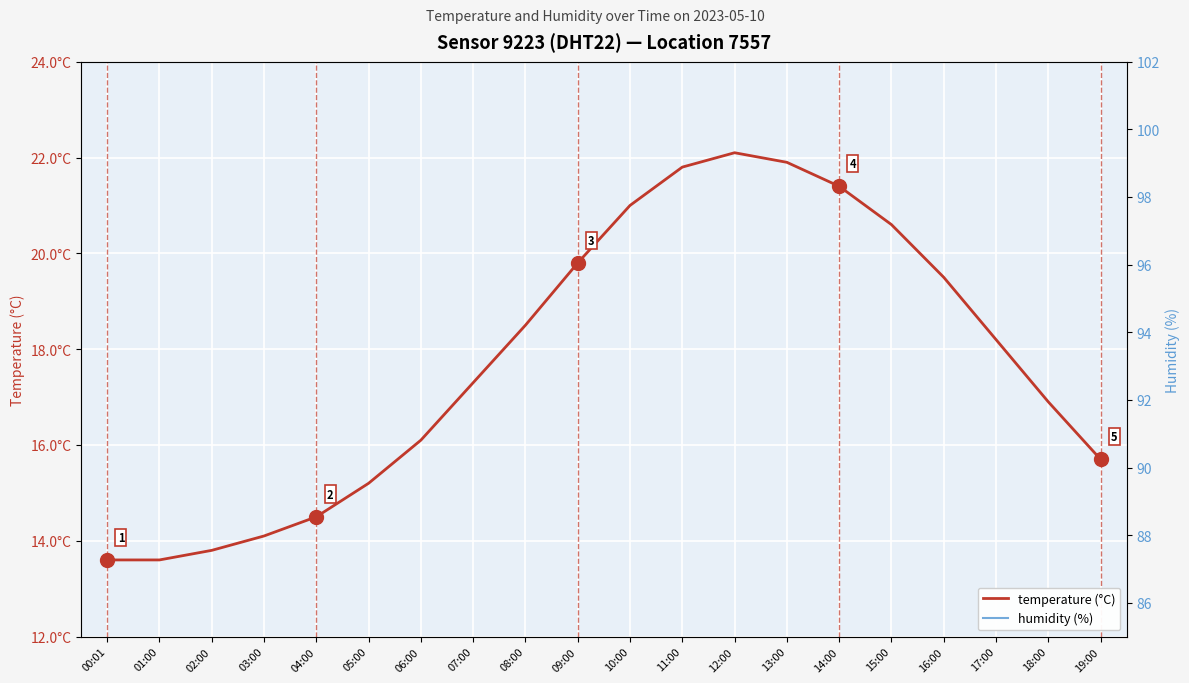

What are all the series names shown in the legend?

temperature (°C), humidity (%)